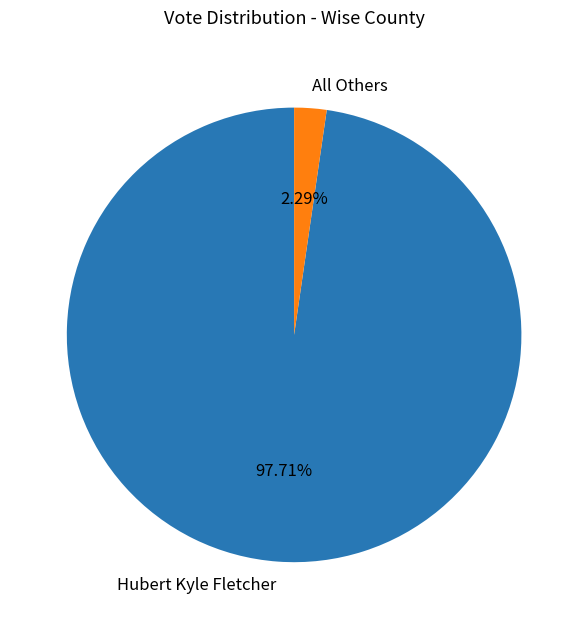

Count the number of slices in the pie.

2